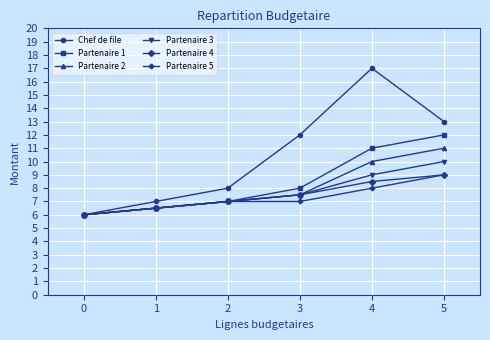

What is the approximate value of Partenaire 1 at 2?

7.0